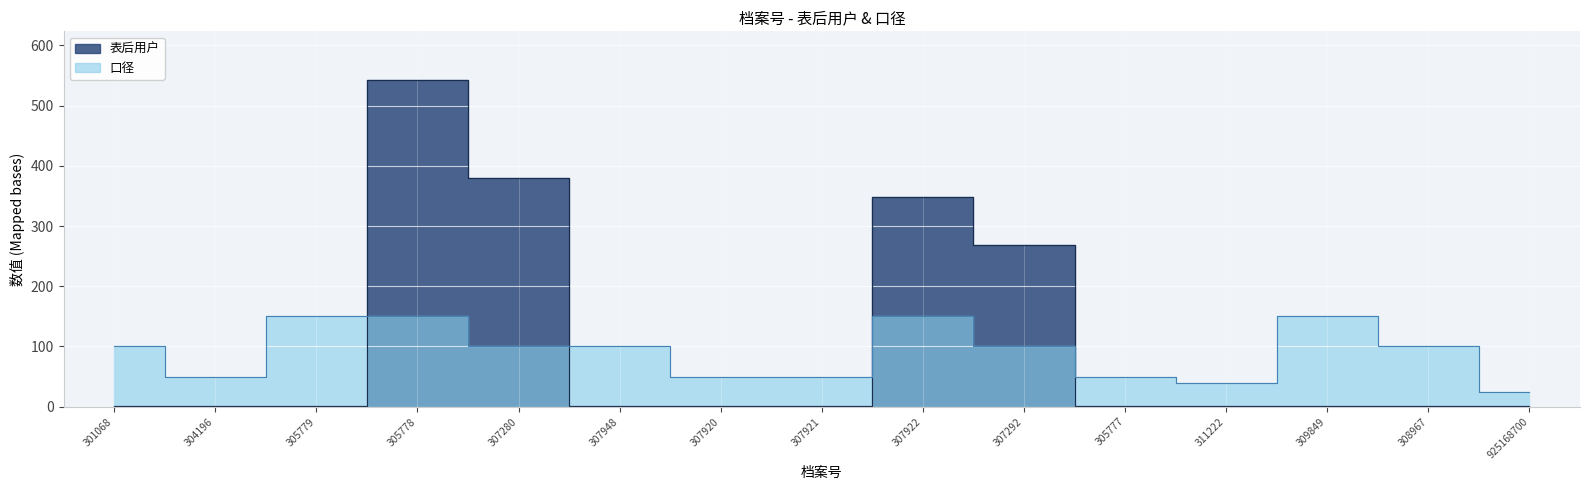

True or false: 表后用户 has more than 0 points higher than both neighbors.

True